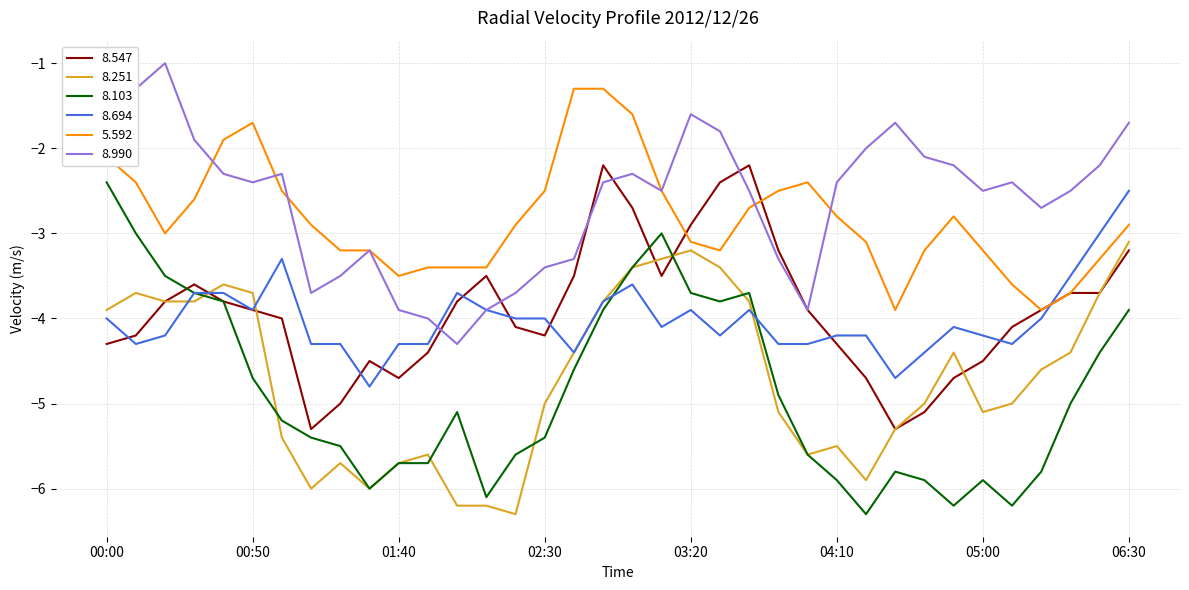

True or false: 8.251 and 5.592 intersect in this chart.

False